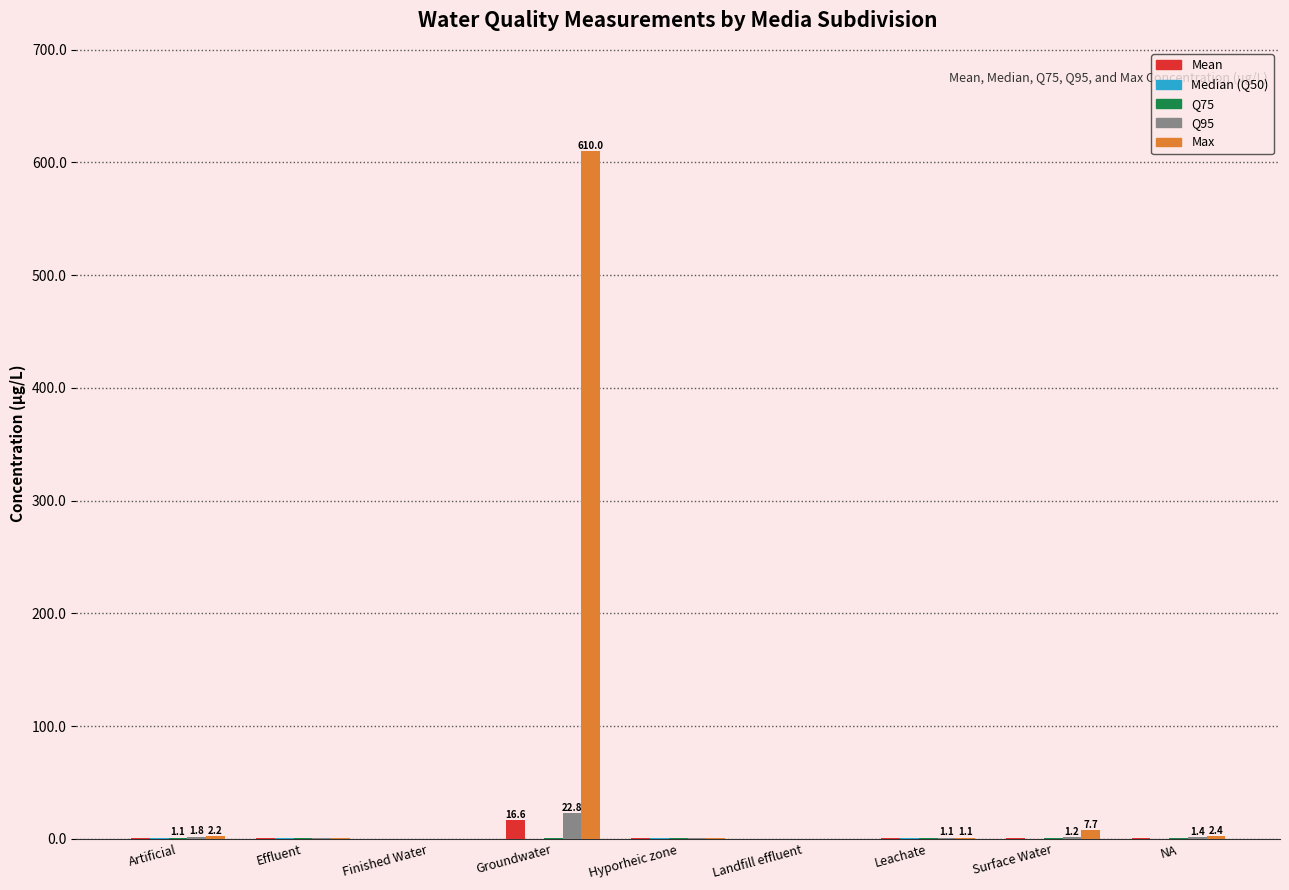

At which category is the sum across all series the highest?

Groundwater